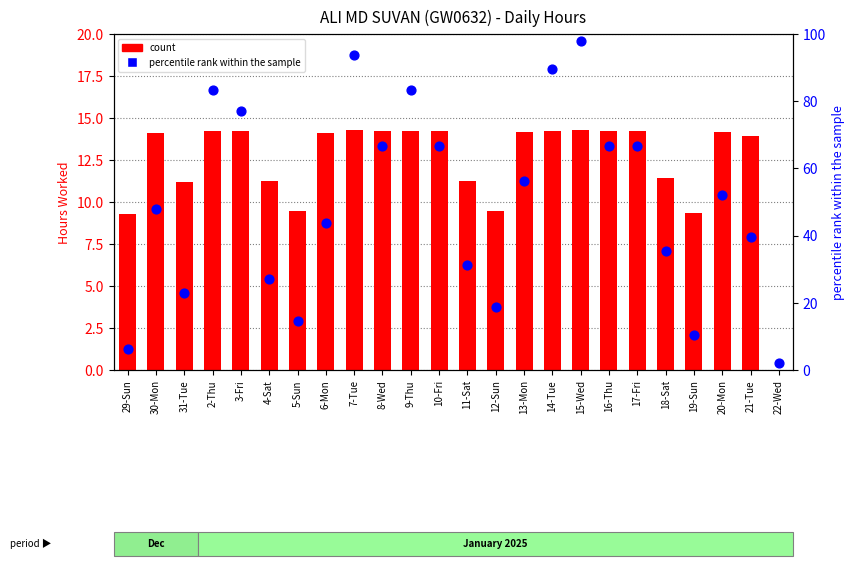

Which series contains the lowest Y value?

count